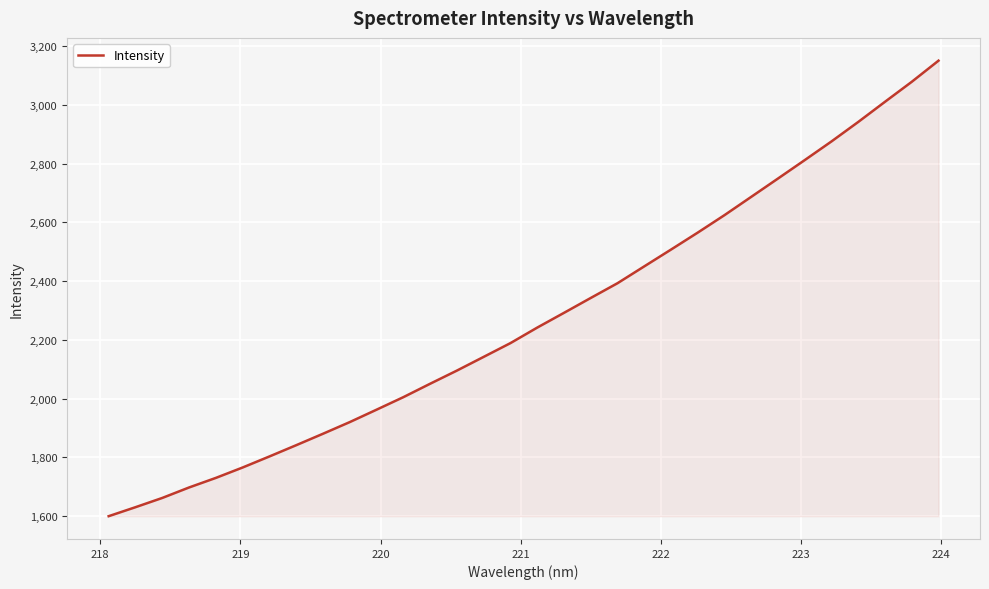

What is the smallest value displayed?

1599.2